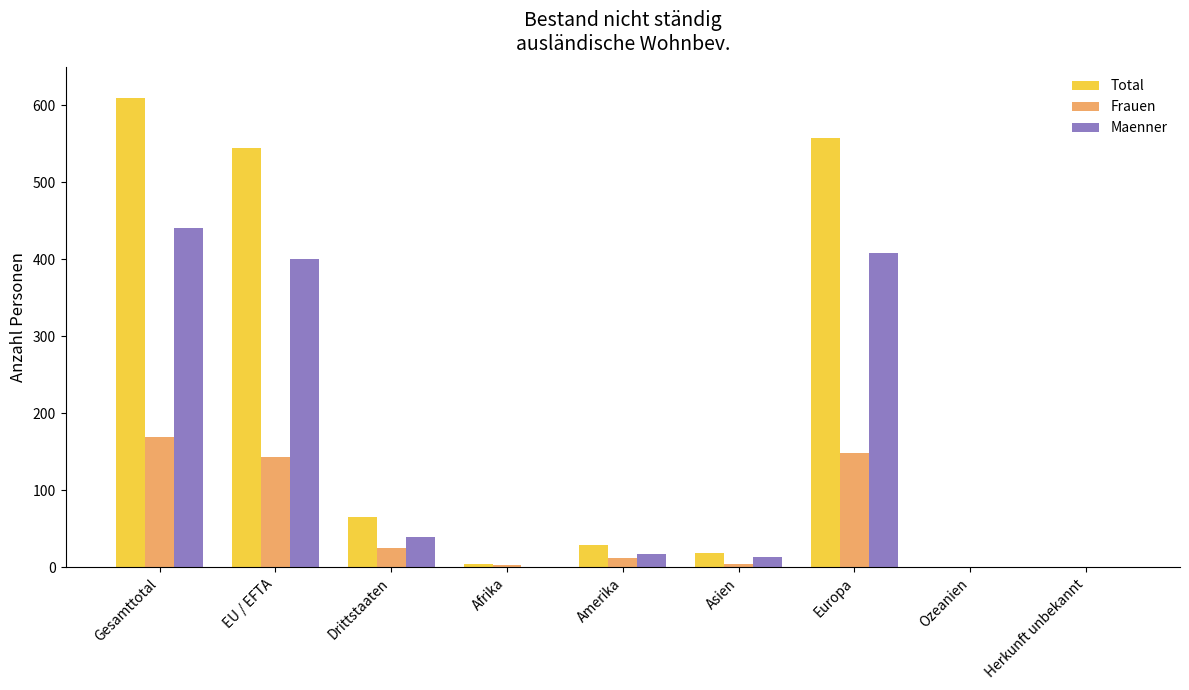

At which label does Frauen reach its peak?

Gesamttotal